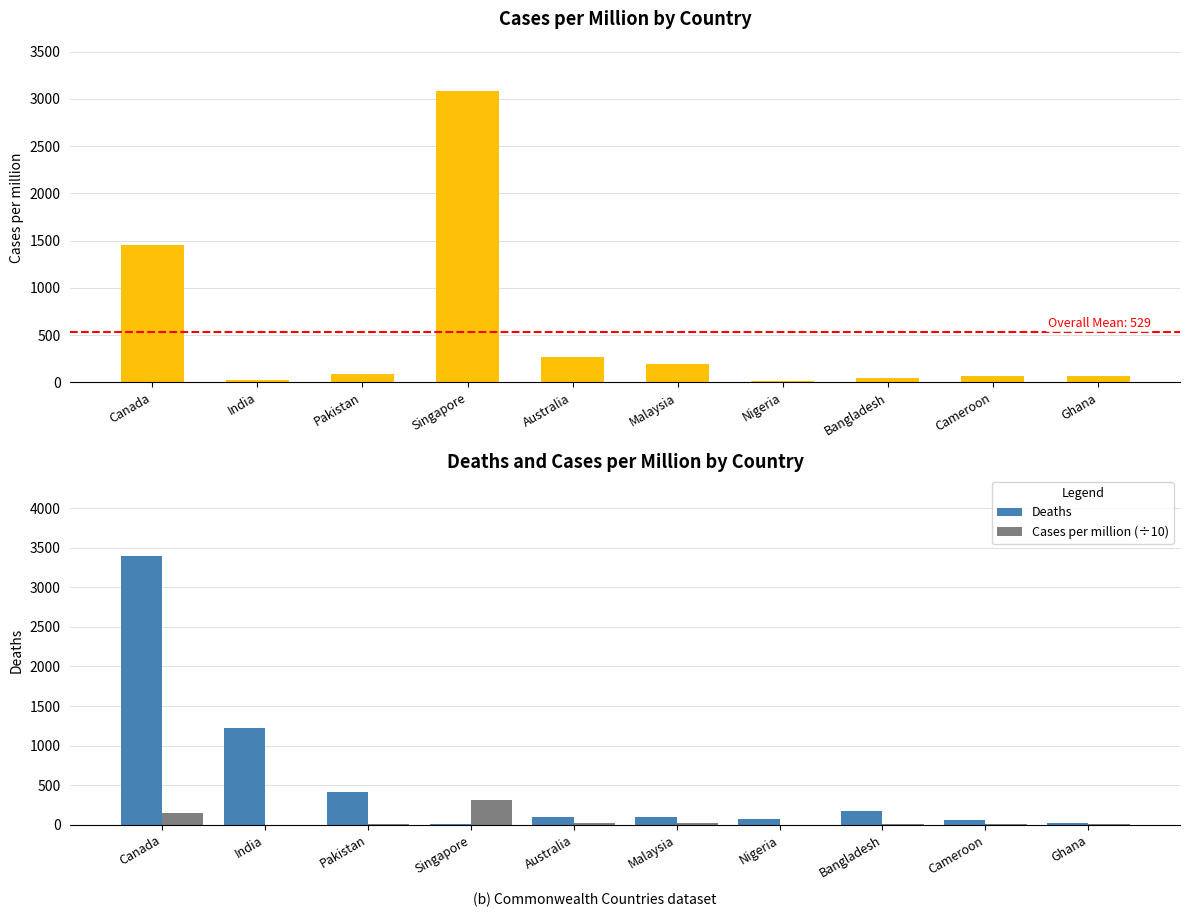

Reading left to right, what are all the values shown in this chart?

Cases per million: 1450.0	27.0	83.0	3077.0	264.0	189.0	11.0	49.0	69.0	68.0
Deaths: 3391.0	1218.0	417.0	16.0	93.0	103.0	68.0	170.0	61.0	17.0
Cases per million (÷10): 145.0	2.7	8.3	307.7	26.4	18.9	1.1	4.9	6.9	6.8